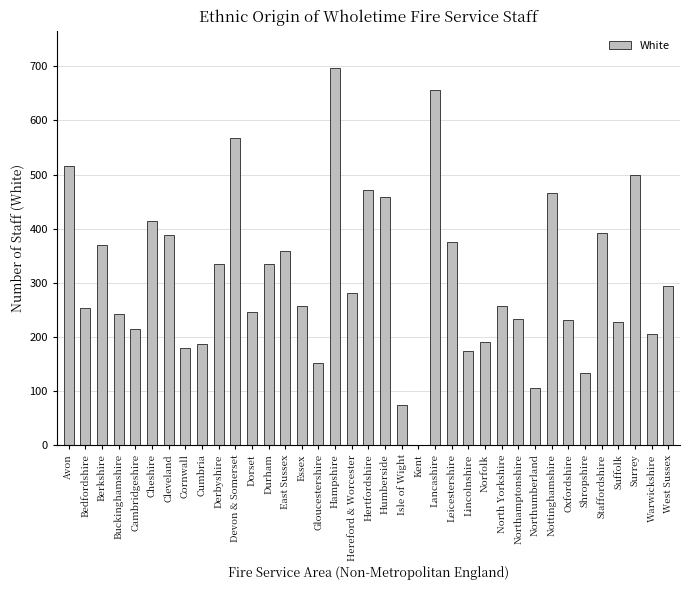

The value at West Sussex is 420. True or false?

False